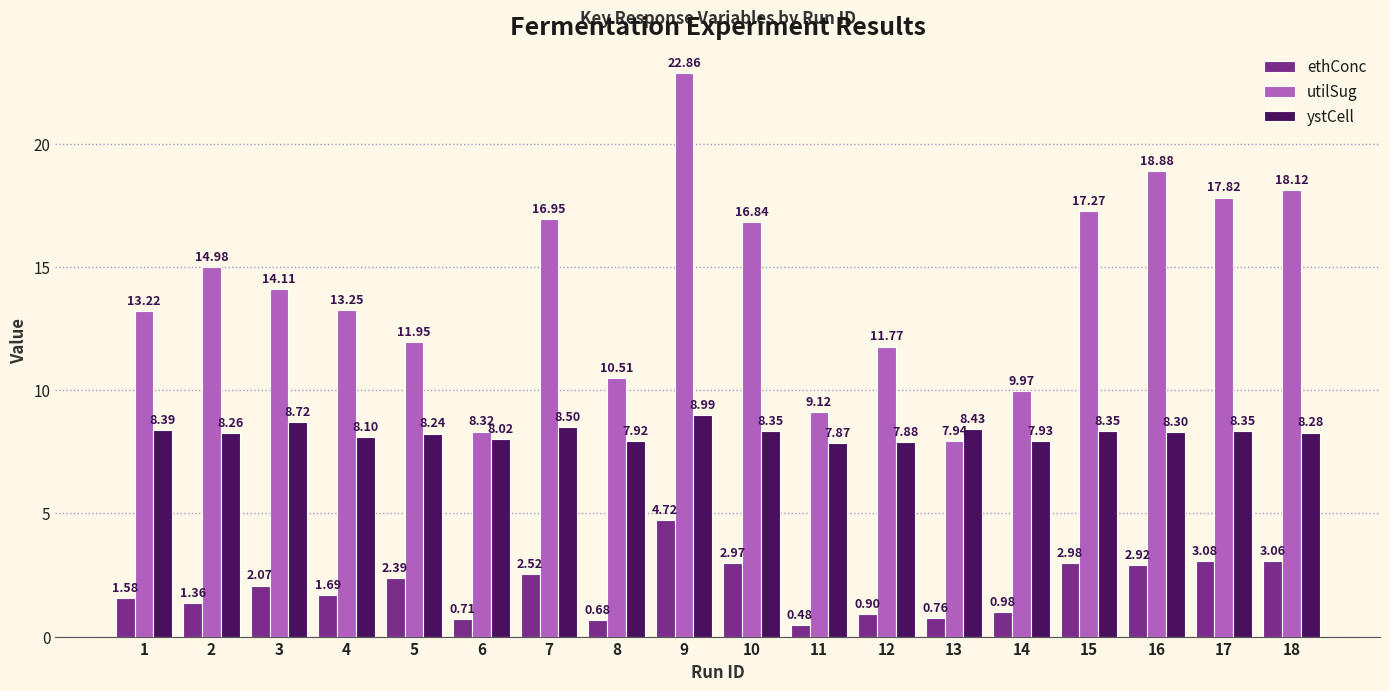

Rank the series by their maximum value, from highest to lowest.

utilSug, ystCell, ethConc